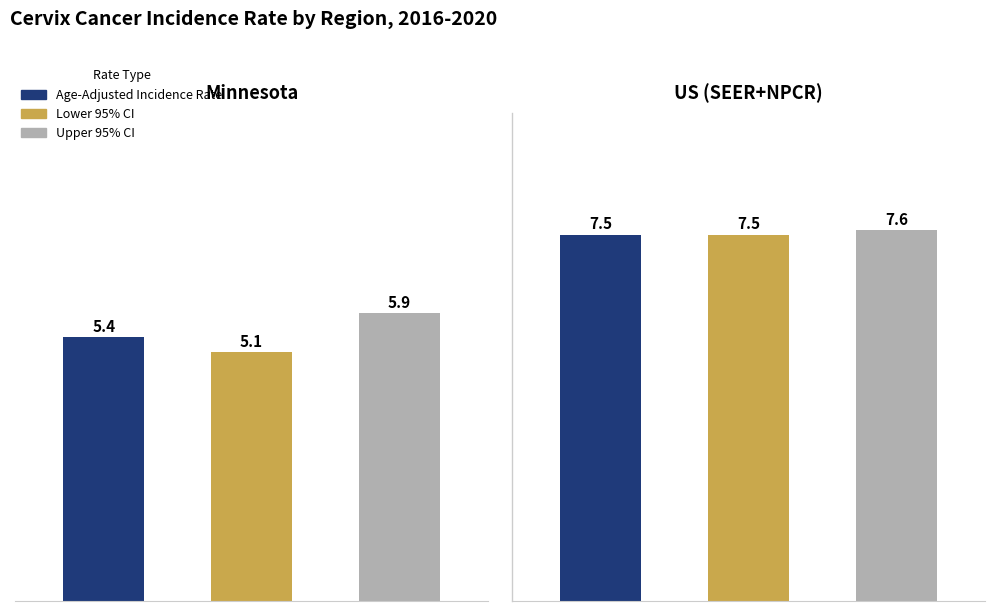

What is the value of the Lower 95% CI bar at the 1st from the left?

5.1